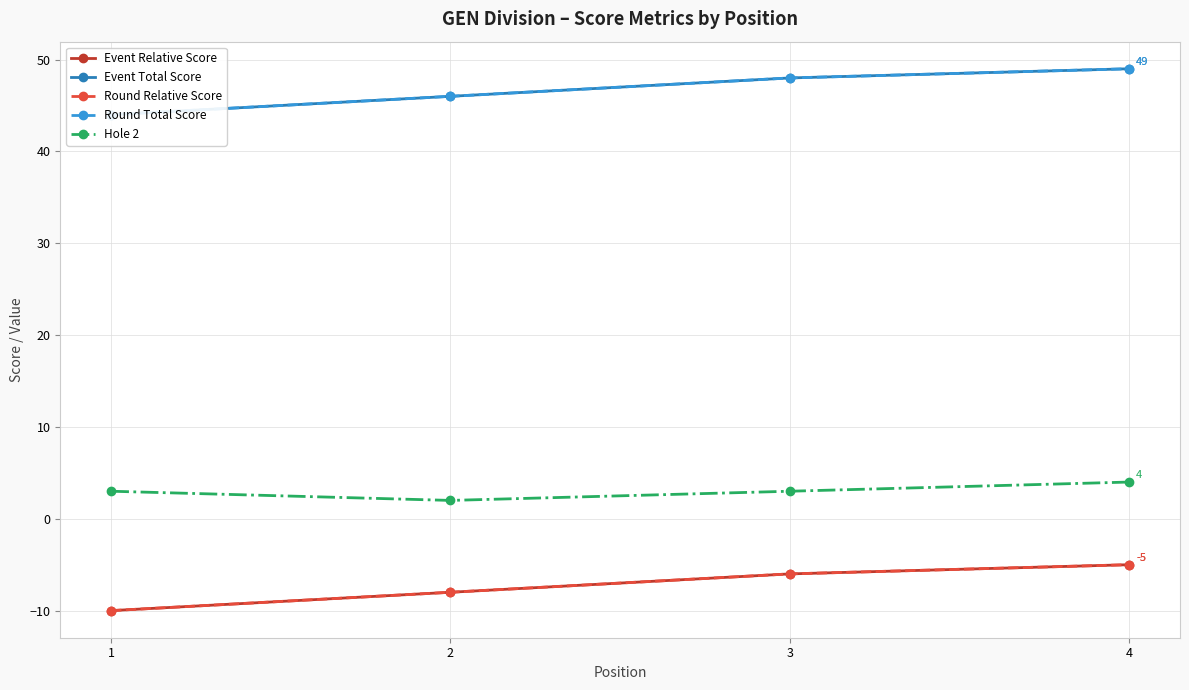

How many data points in Hole 2 are above 3?

1